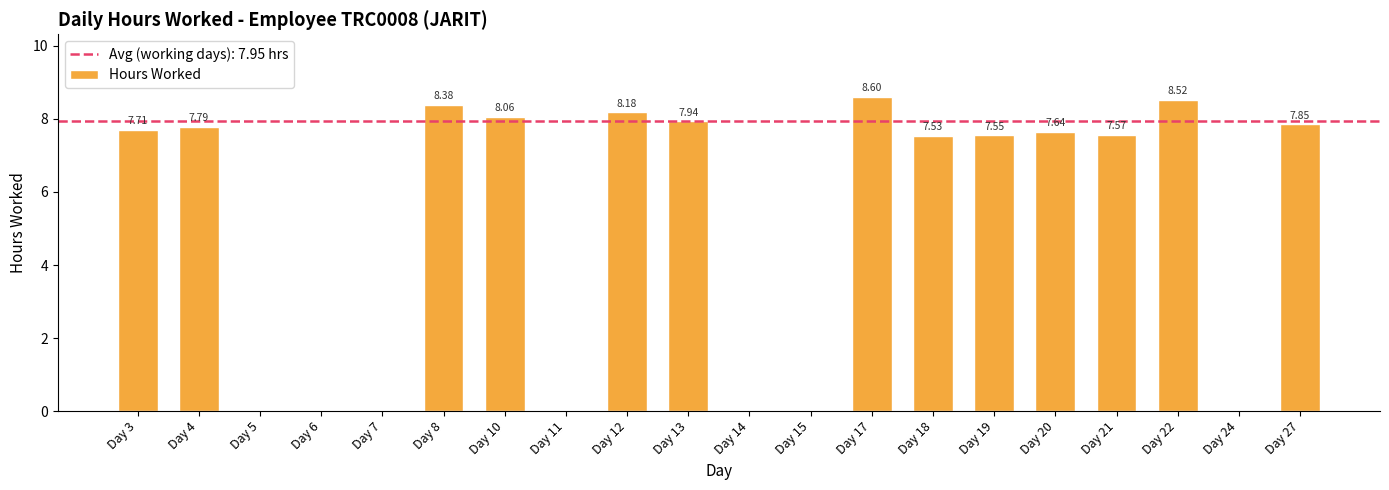

Approximately how many times larger is the value at Day 19 compared to Day 22?

0.9